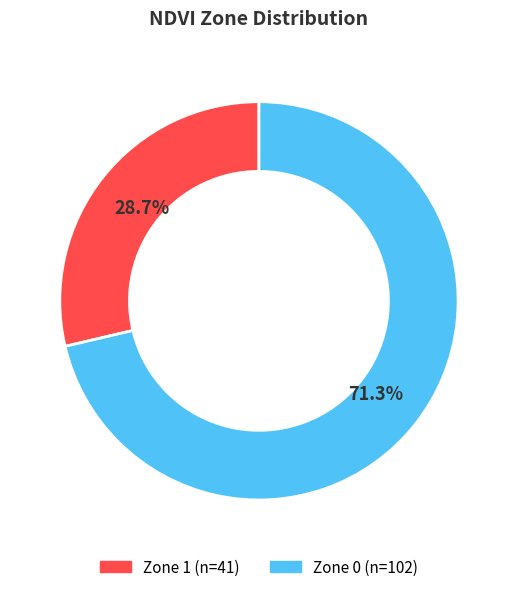

Does Zone 1 account for over 50% of the chart?

No